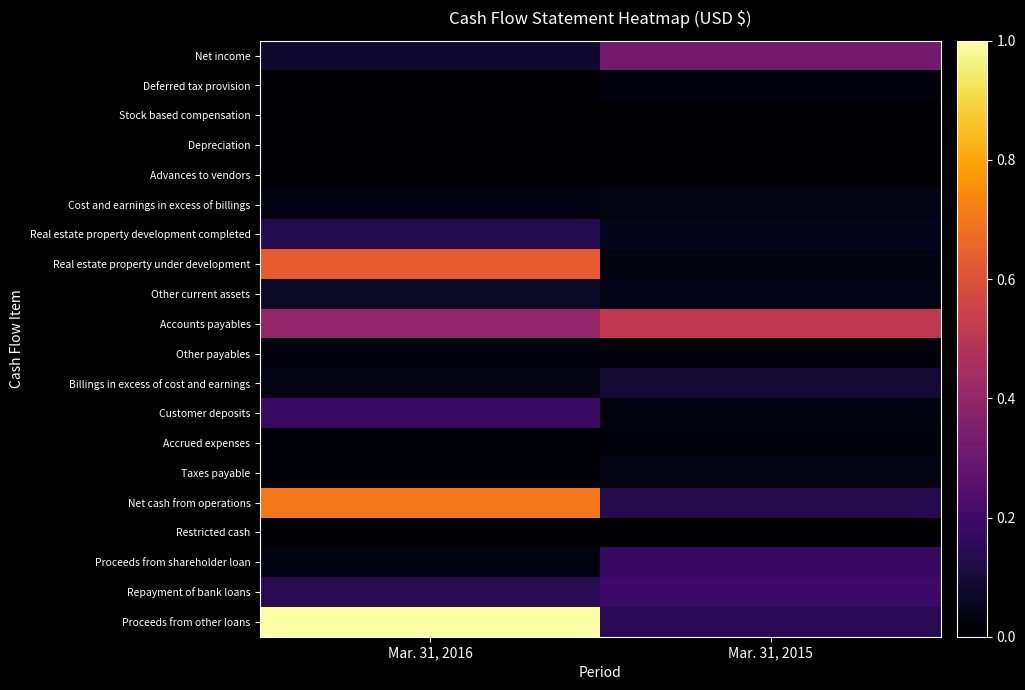

At how many categories does at least one series exceed 0?

2